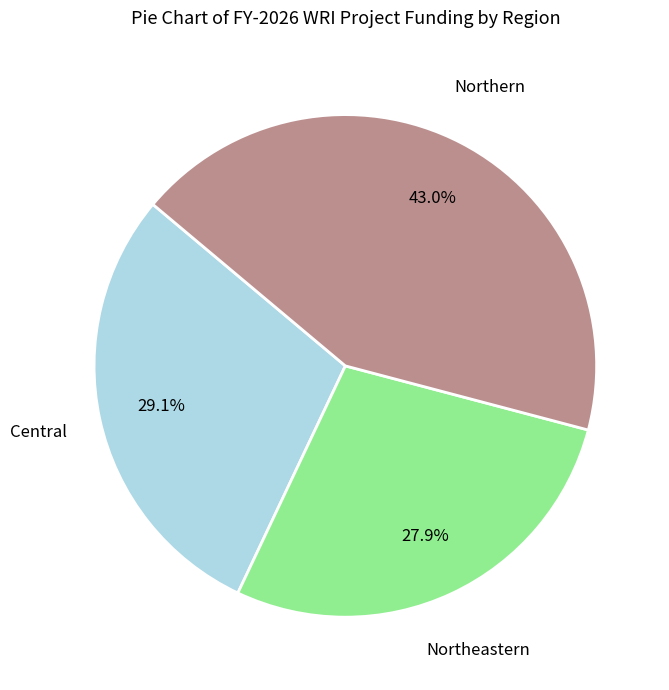

Does any single category account for the majority?

No